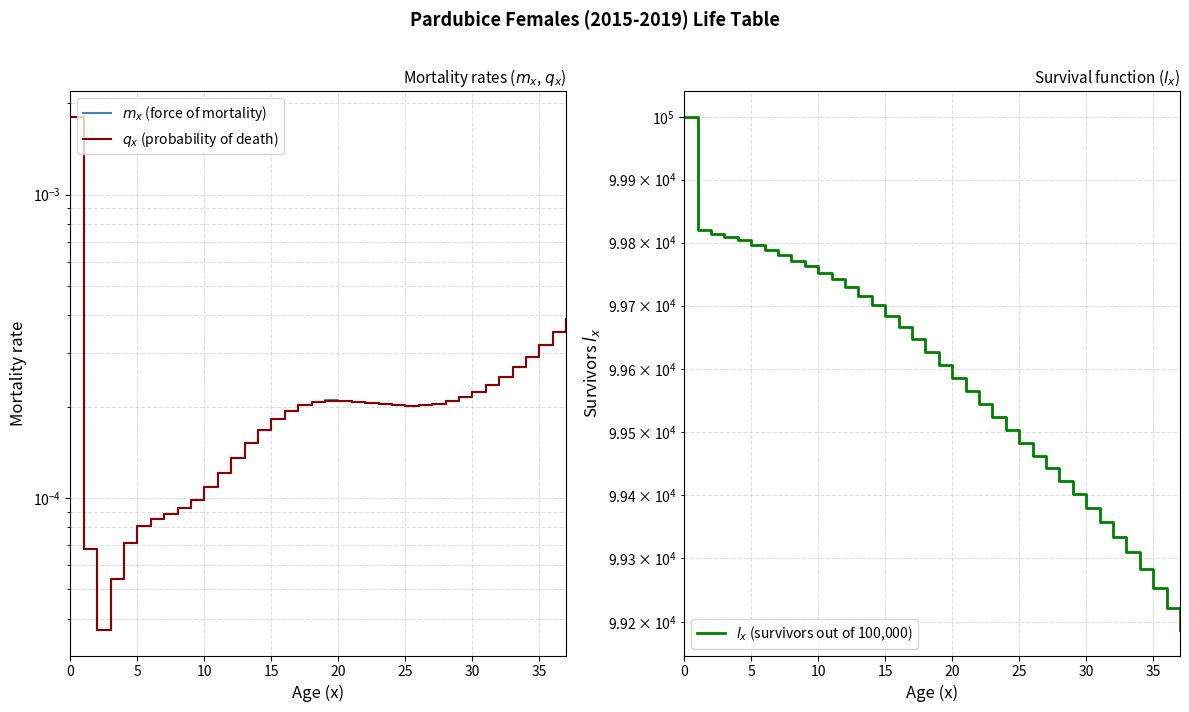

At 35, list the series in order from smallest to largest.

$q_x$ (probability of death), $m_x$ (force of mortality), $l_x$ (survivors out of 100,000)